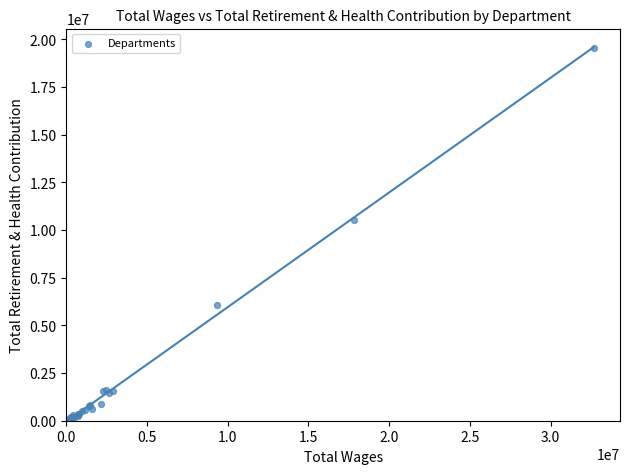

What Y value in the scatter plot is closest to 9774823?

10519161